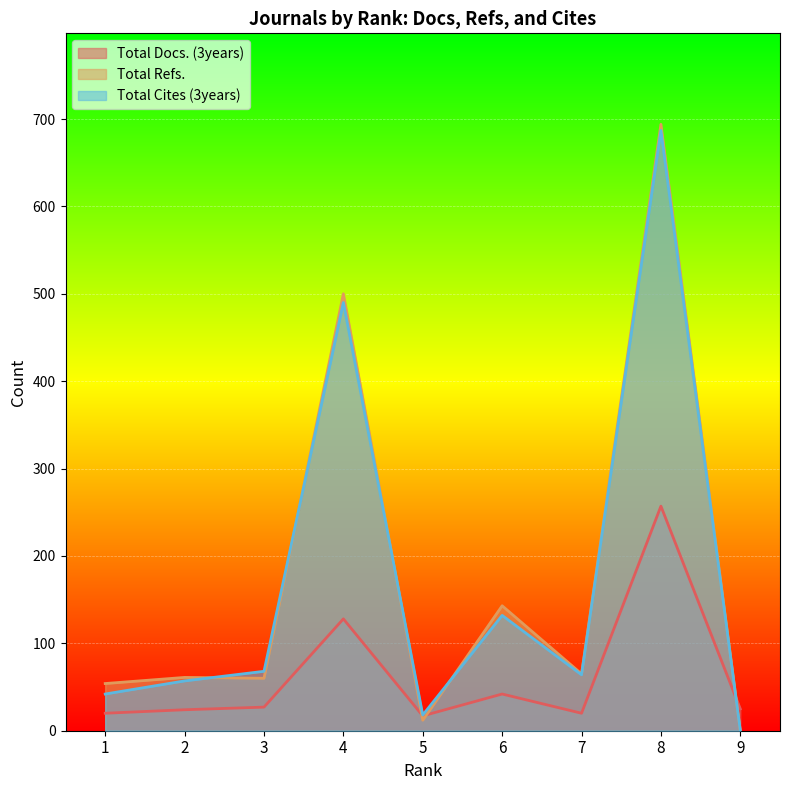

Which series ends up on top after the final intersection of Total Cites (3years) and Total Refs.?

Total Refs.